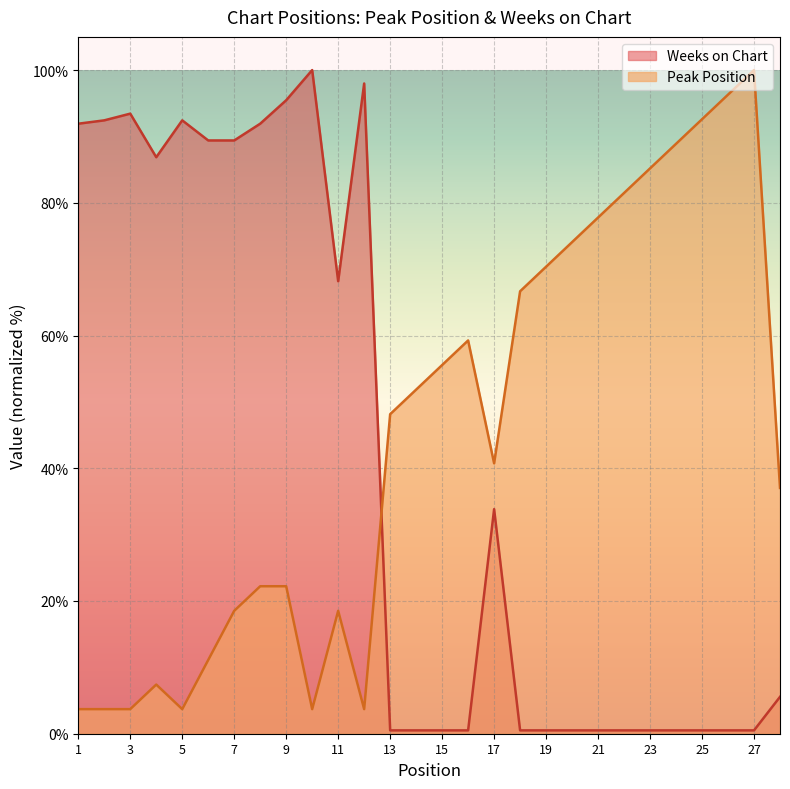

The Peak Position series shows 145.7 at 24. True or false?

False